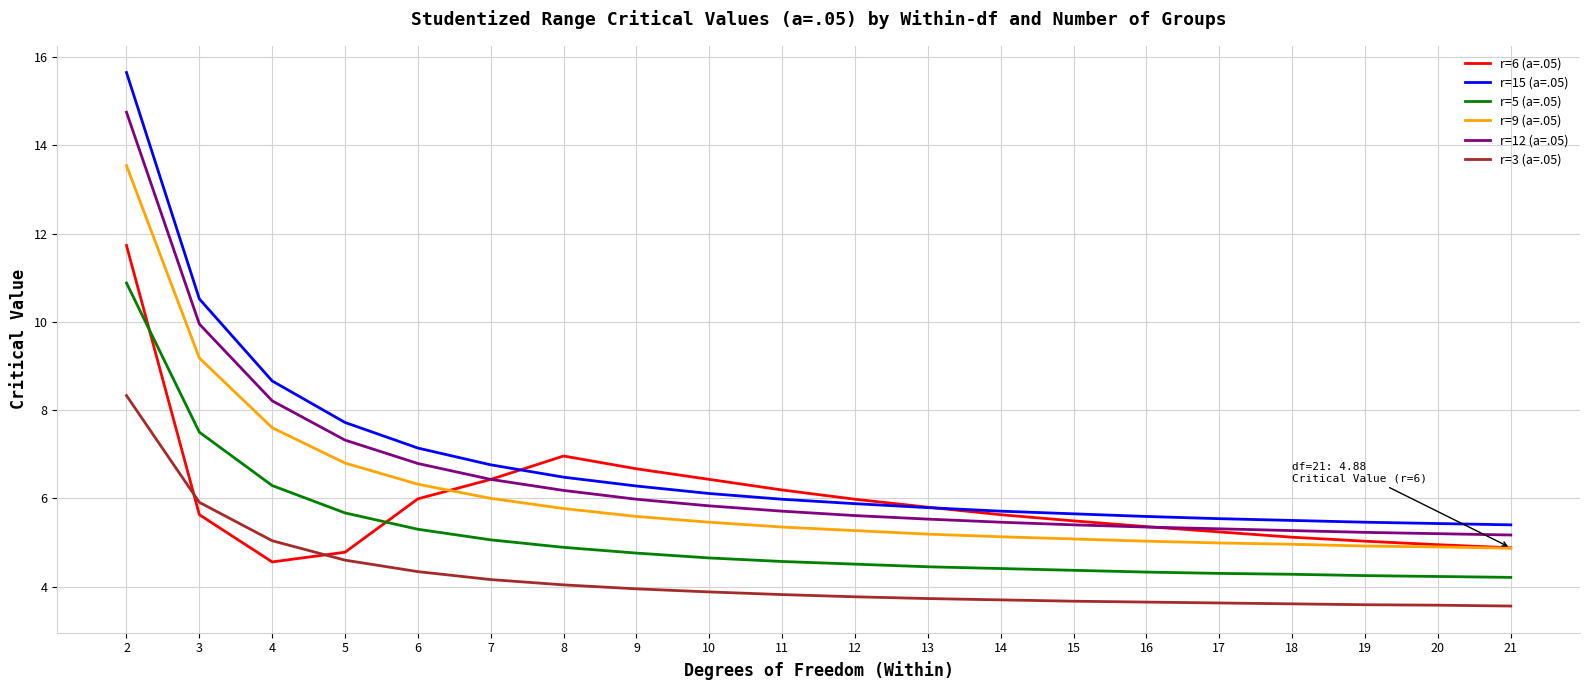

Which series has the largest total across all categories?

r=15 (a=.05)